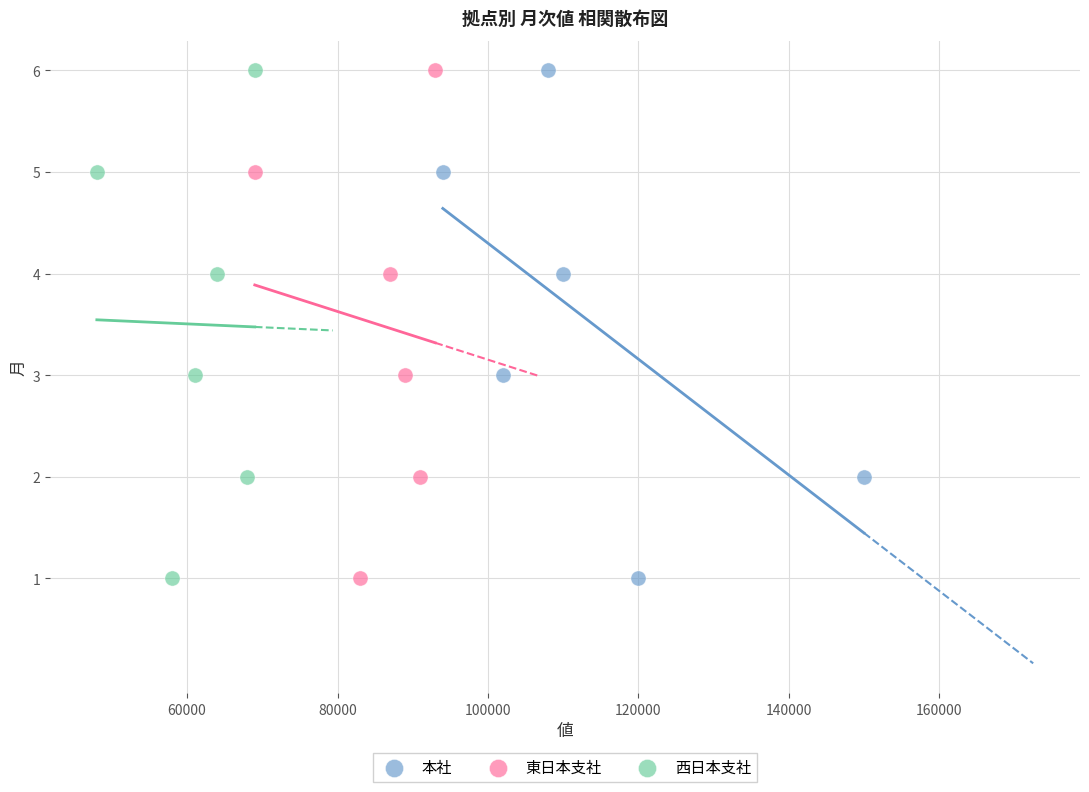

What are all the series names shown in the legend?

本社, 東日本支社, 西日本支社